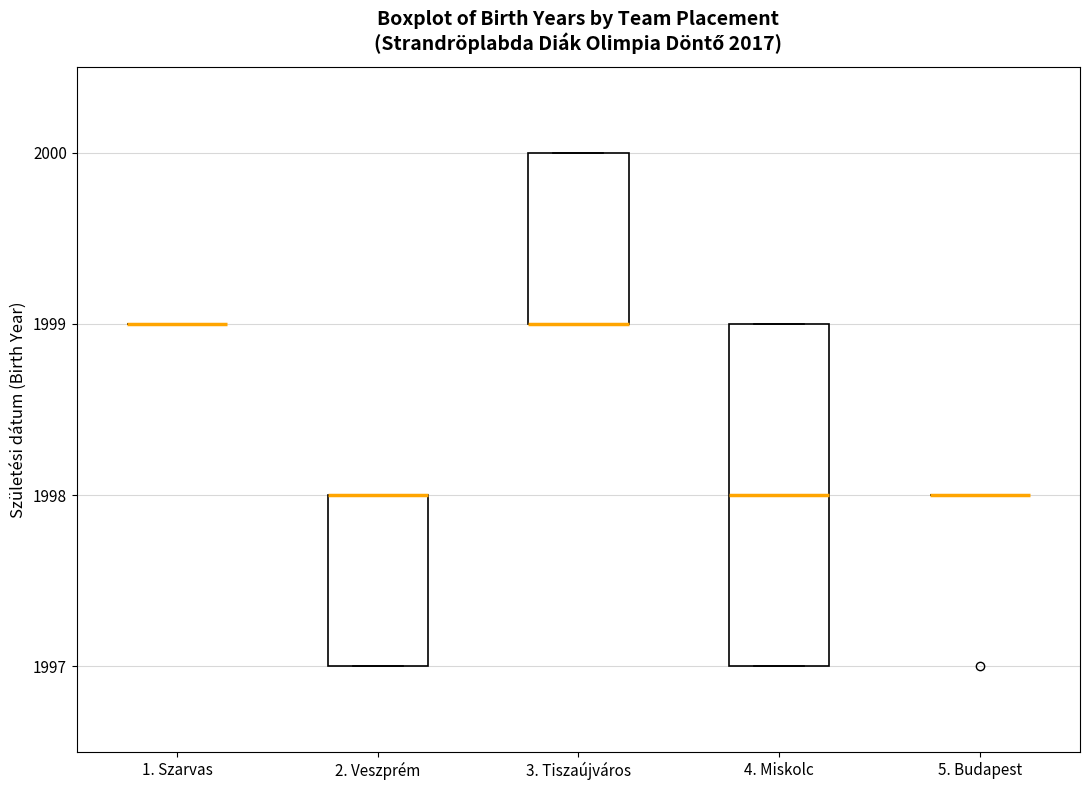

Where is the lower edge of the box for 3. Tiszaújváros on the y-axis? The values are not printed on the chart, so give them approximately, as read against the axis.

1999